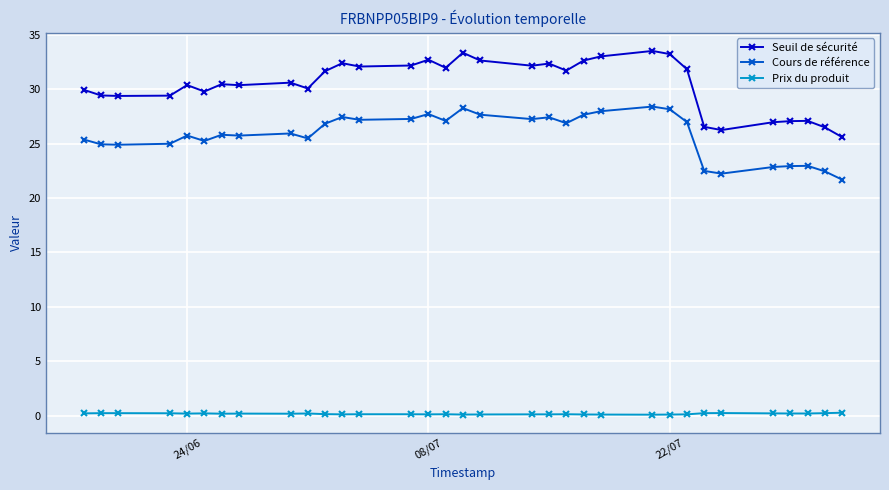

At how many categories does at least one series exceed 14?

33